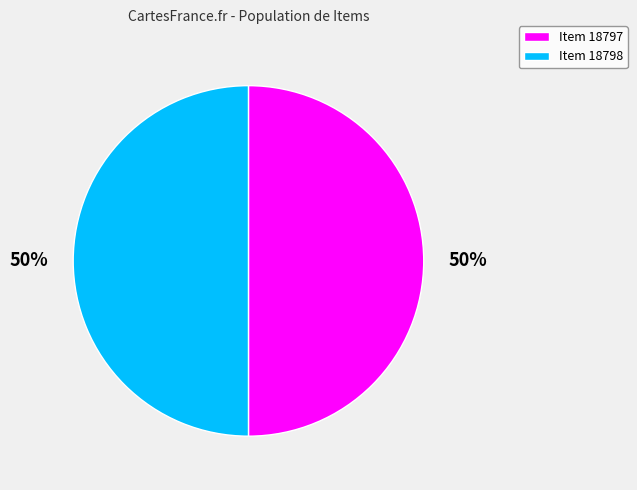

Is it true that Item 18797 is 50% of the pie?

True